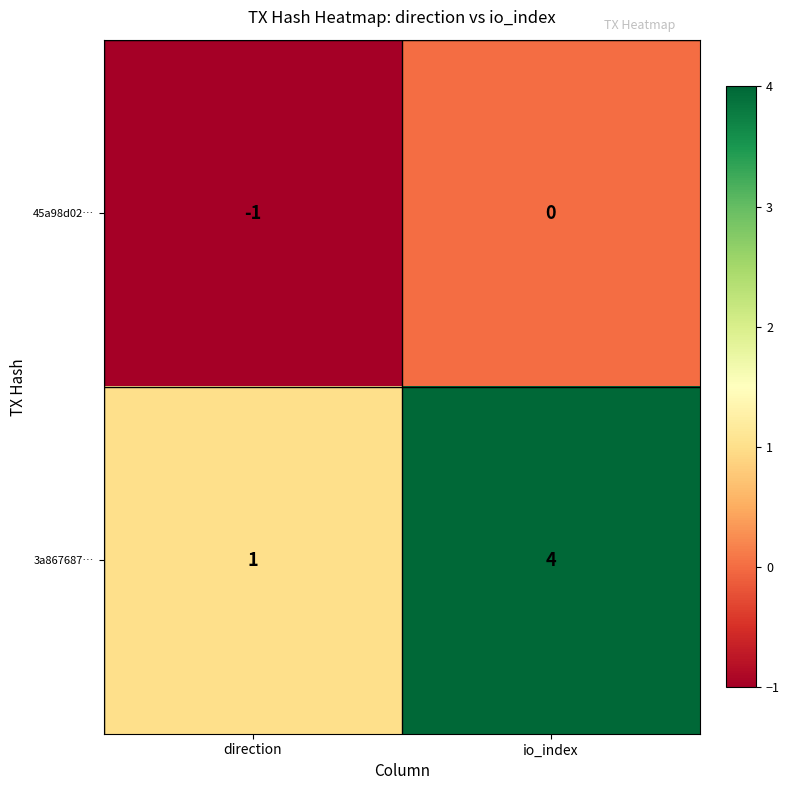

Reading right to left, extract all data points from this chart.

45a98d02…: 0	-1
3a867687…: 4	1